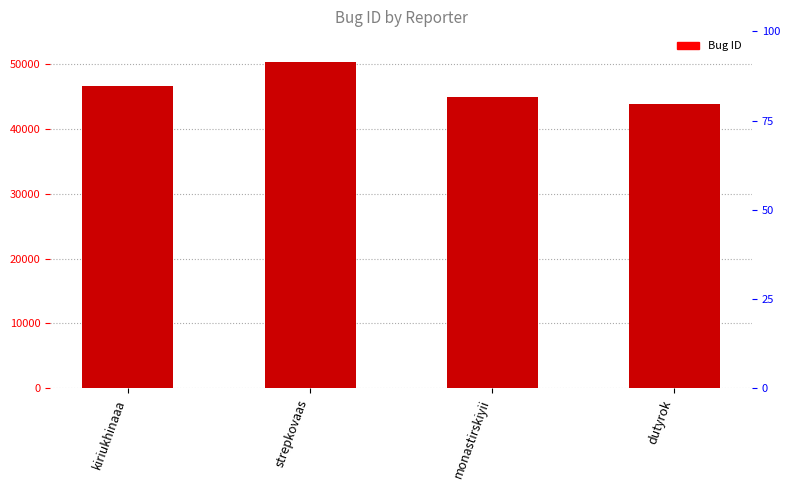

Reading left to right, transcribe all the data shown in this chart.

kiriukhinaaa=46609	strepkovaas=50270	monastirskiyii=44887	dutyrok=43867